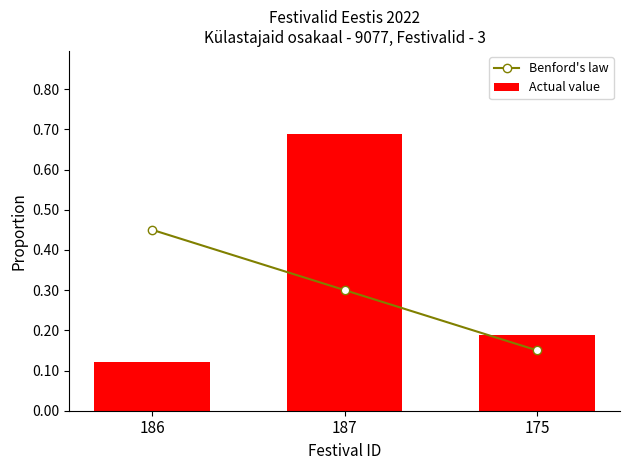

What value does the Benford's law series have at 175?

0.1